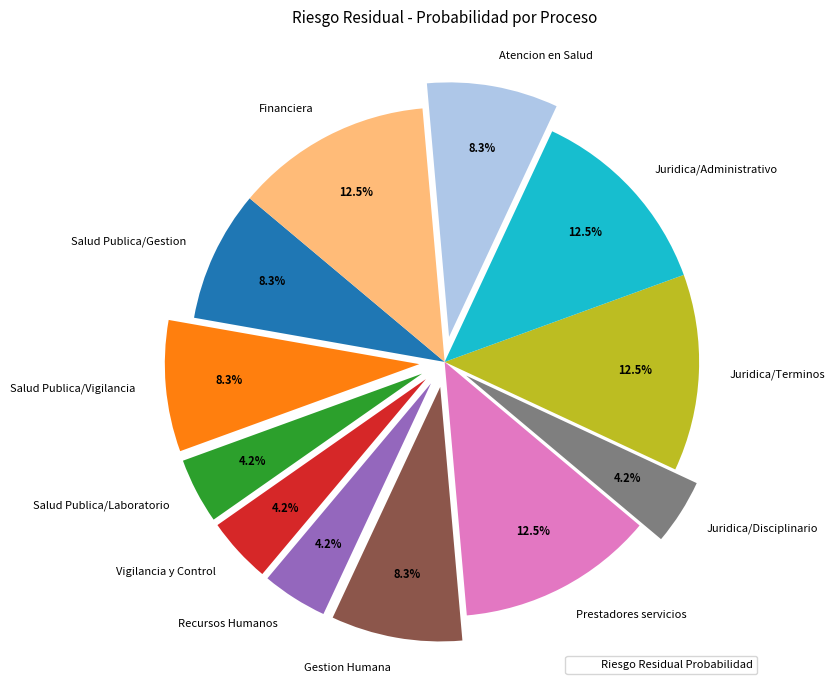

Is Atencion en Salud the majority of the pie?

No